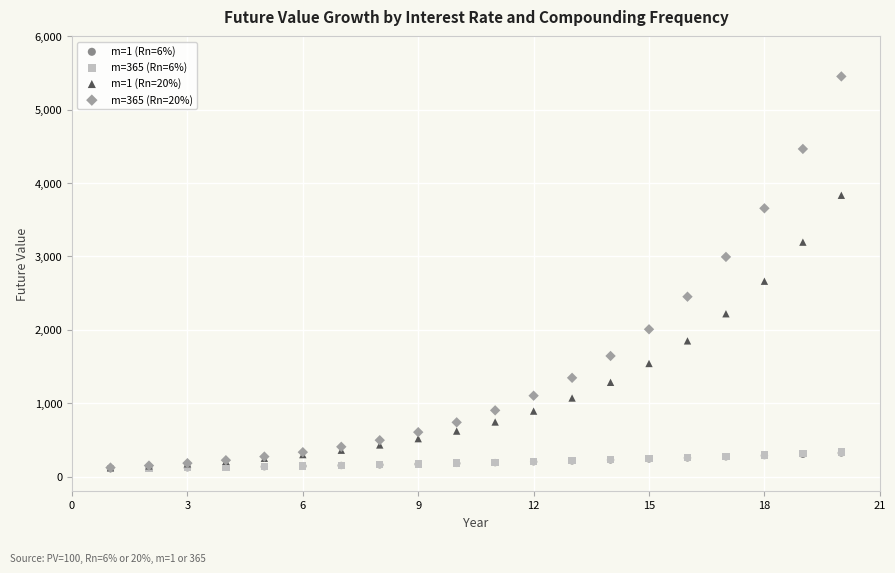

Which series has the largest Y range (max minus min)?

m=365 (Rn=20%)